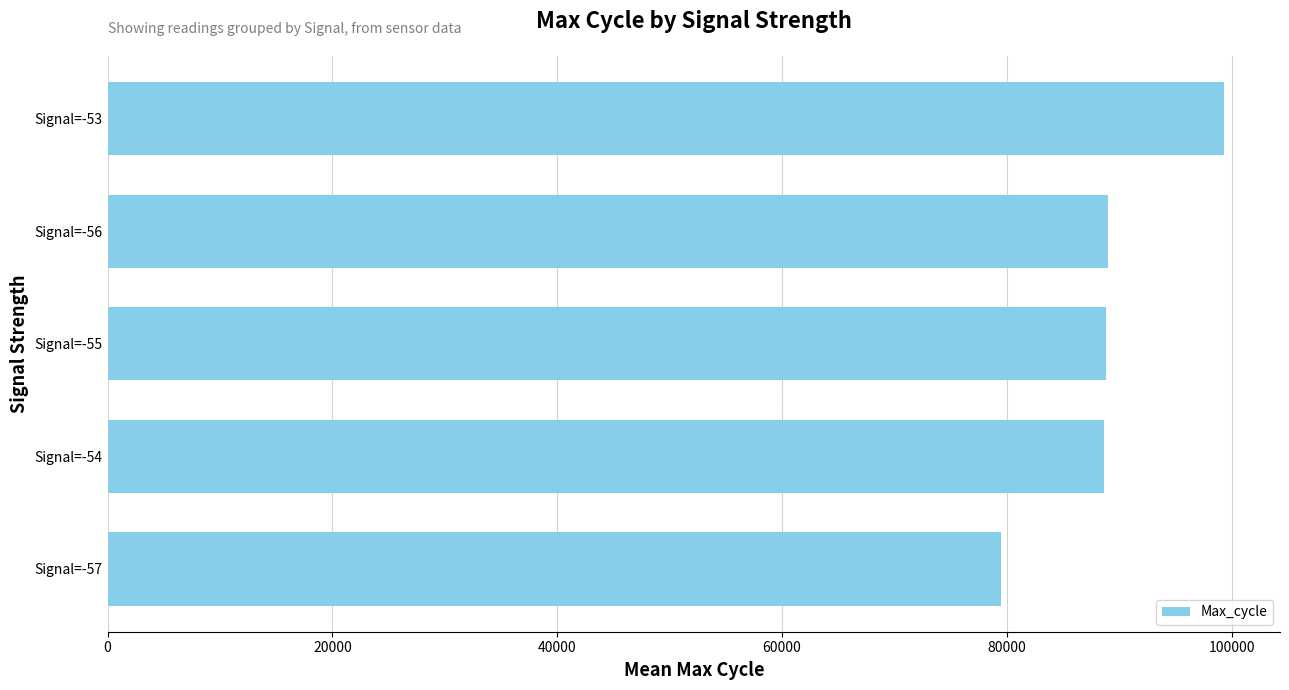

Between Signal=-55 and Signal=-57, which is larger?

Signal=-55